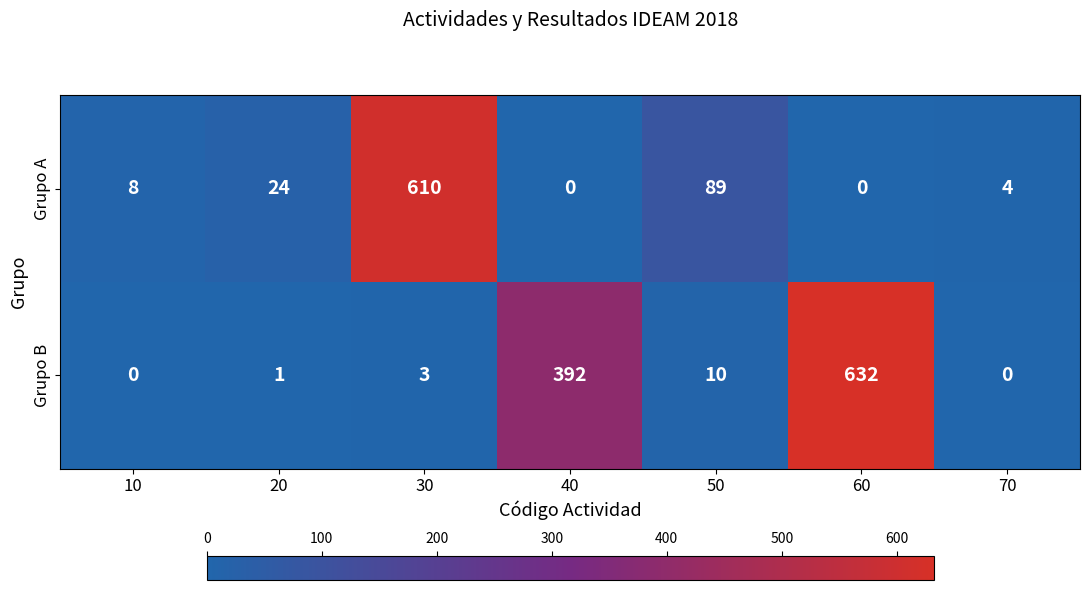

Reading left to right, what are all the values shown in this chart?

Grupo A: 10=8	20=24	30=610	40=0	50=89	60=0	70=4
Grupo B: 10=0	20=1	30=3	40=392	50=10	60=632	70=0